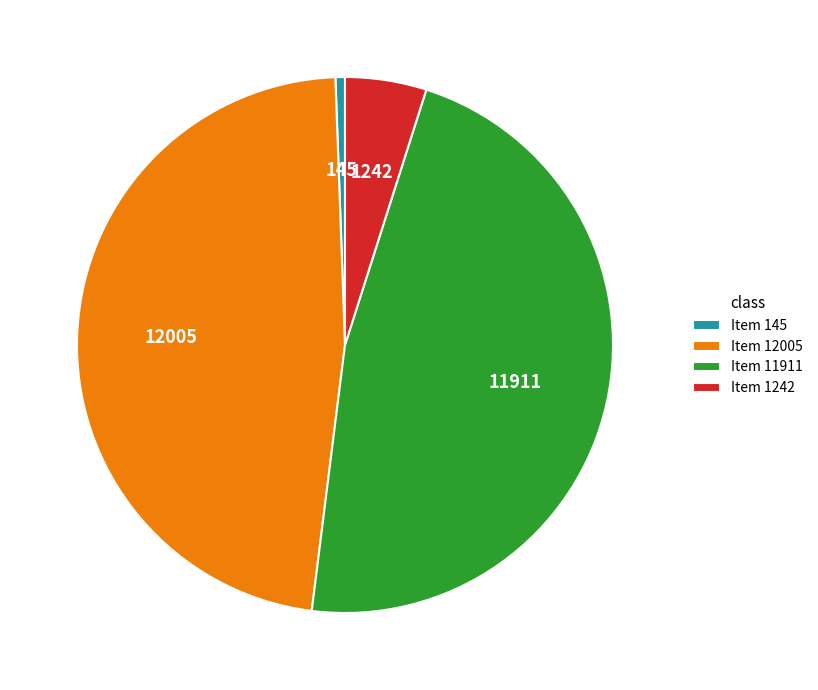

The Item 12005 slice represents 40% of the pie. True or false?

False